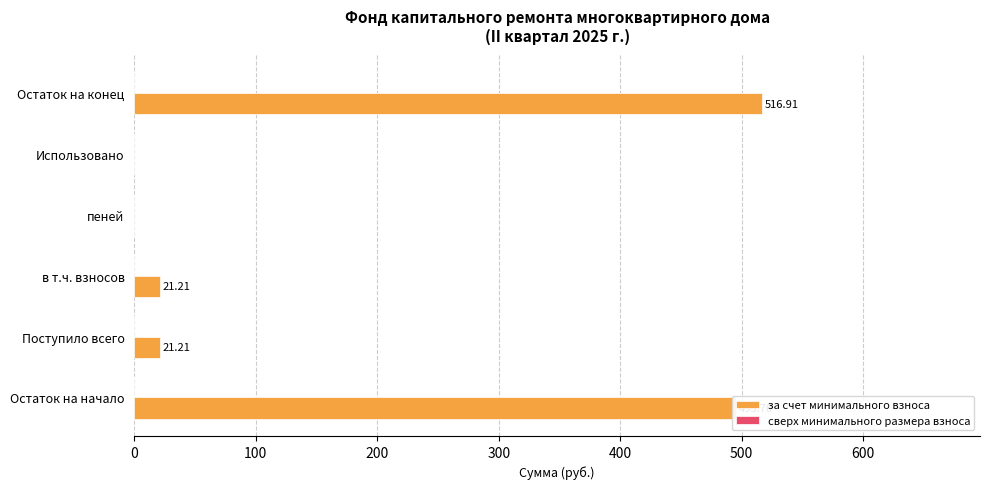

Between Использовано and в т.ч. взносов, which is larger?

в т.ч. взносов